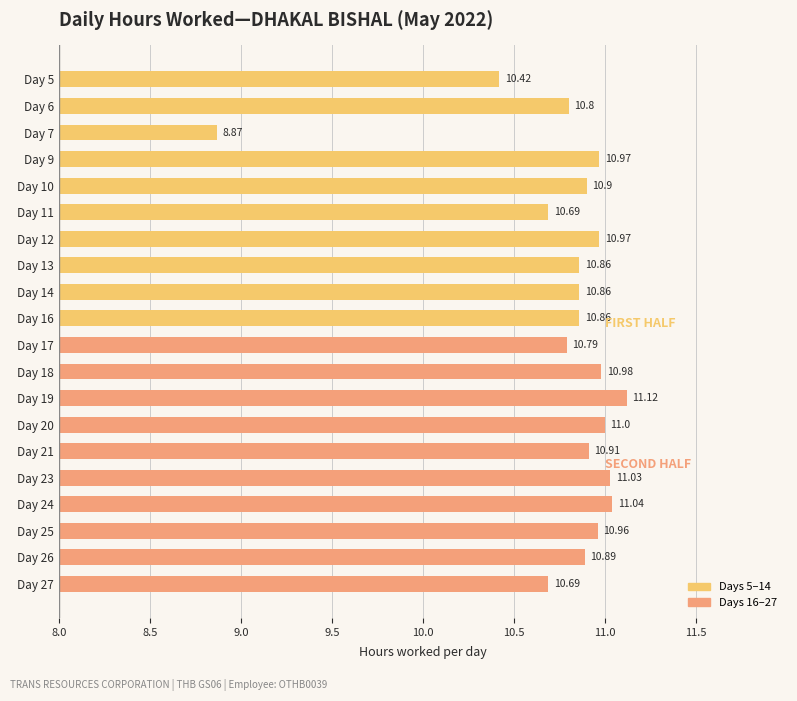

What is the difference between the second highest and minimum values?

2.2